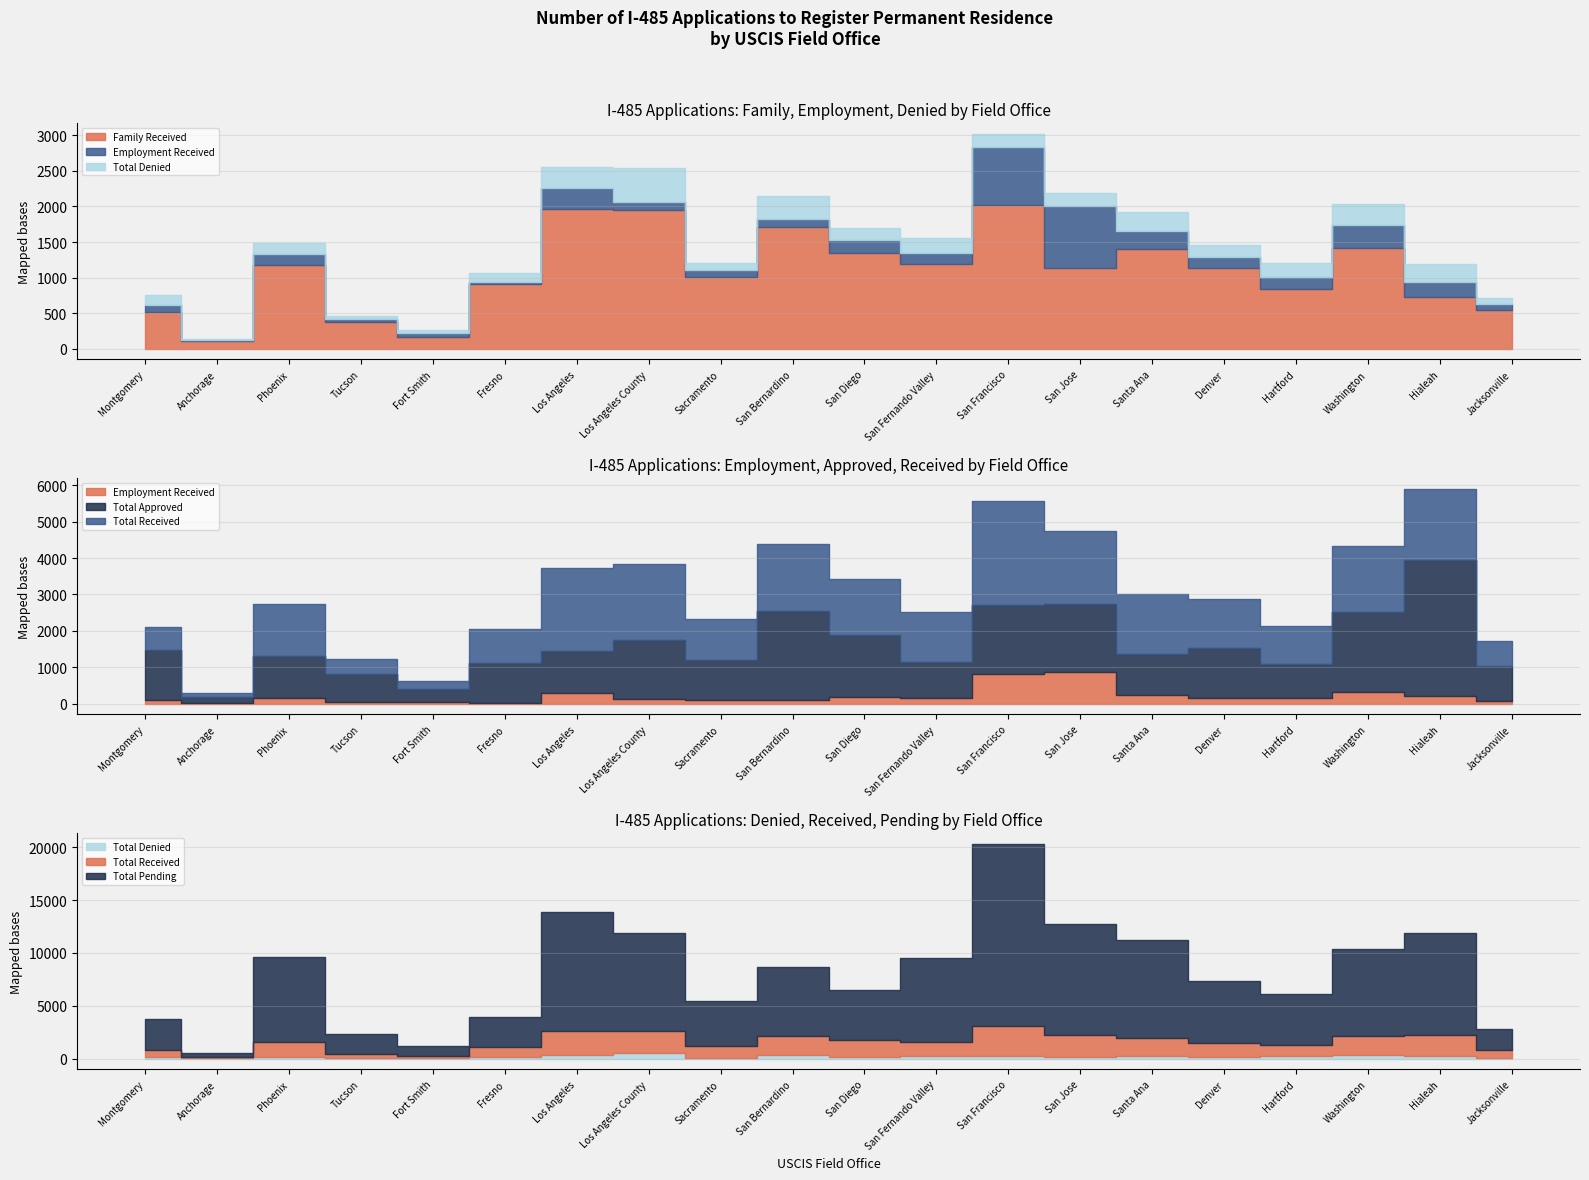

How many data points in Employment Received are above 156?

9